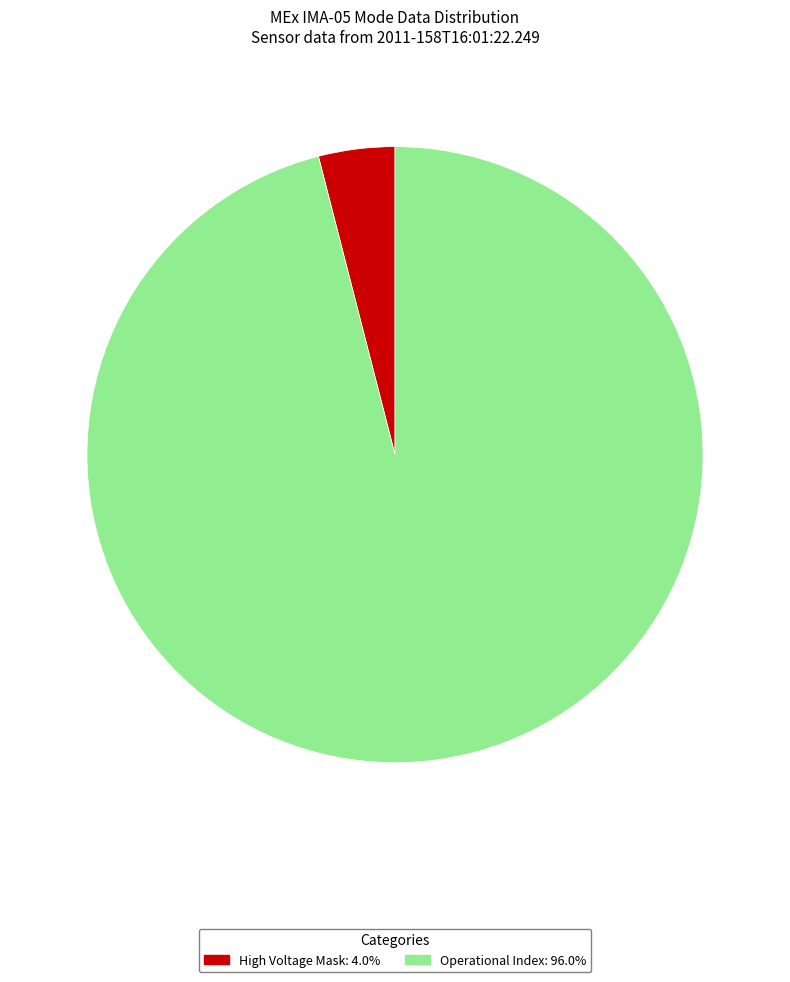

Count the number of slices in the pie.

2